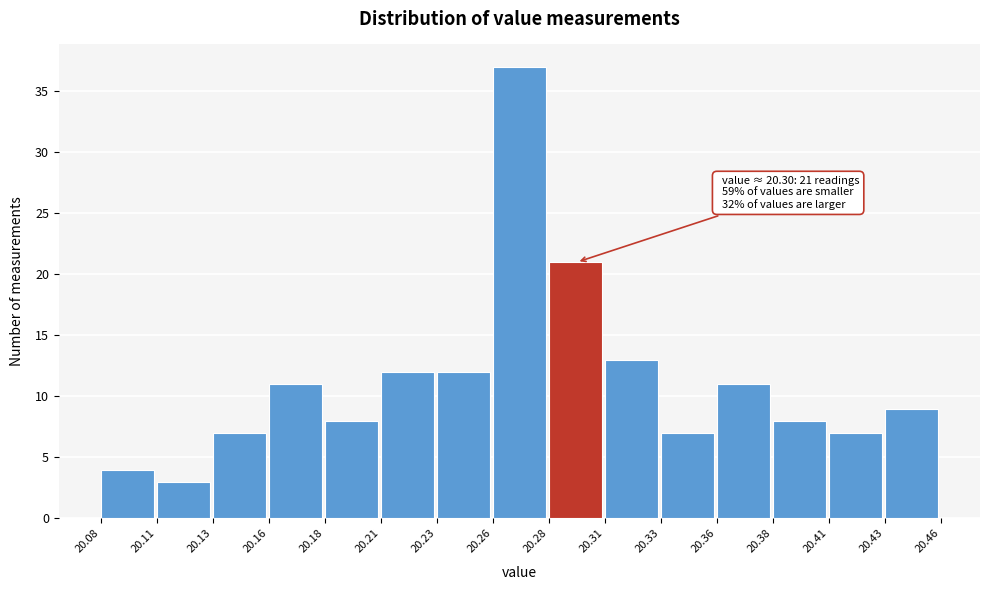

Reading right to left, list all the values displayed in this chart.

20.43=9	20.41=7	20.38=8	20.36=11	20.33=7	20.31=13	20.28=21	20.26=37	20.23=12	20.21=12	20.18=8	20.16=11	20.13=7	20.11=3	20.08=4